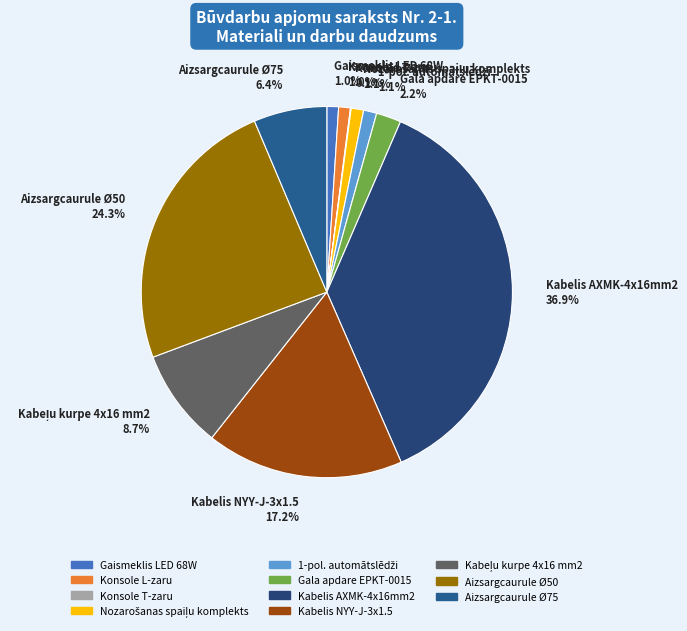

What percentage is the Aizsargcaurule Ø50 slice, to the nearest percent?

24%